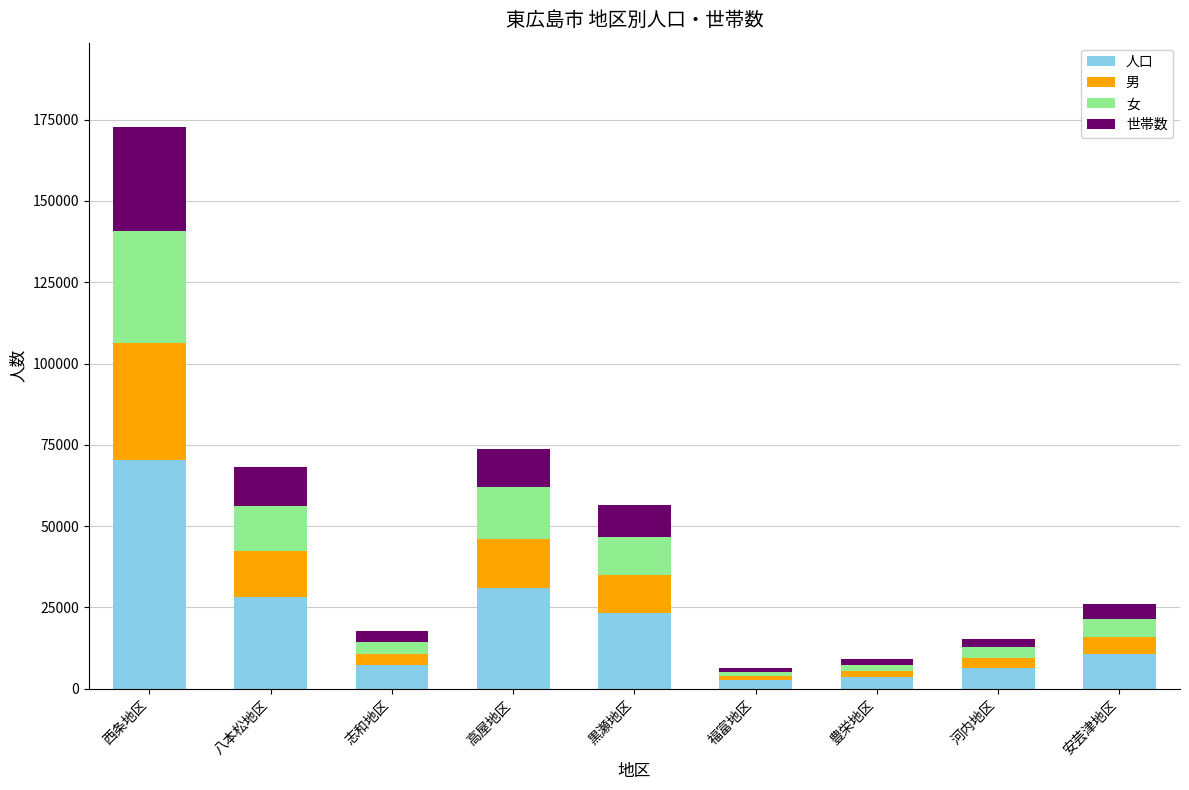

The 人口 series shows 46030 at 八本松地区. True or false?

False